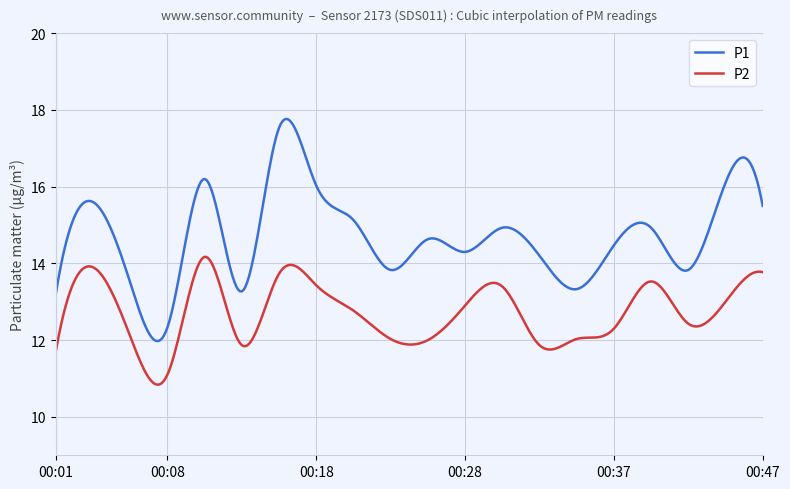

List the series in order of their overall mean, highest first.

P1, P2